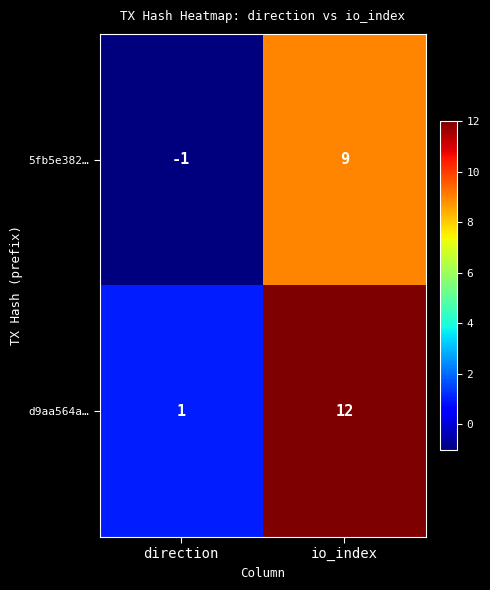

What is the greatest value displayed?

12